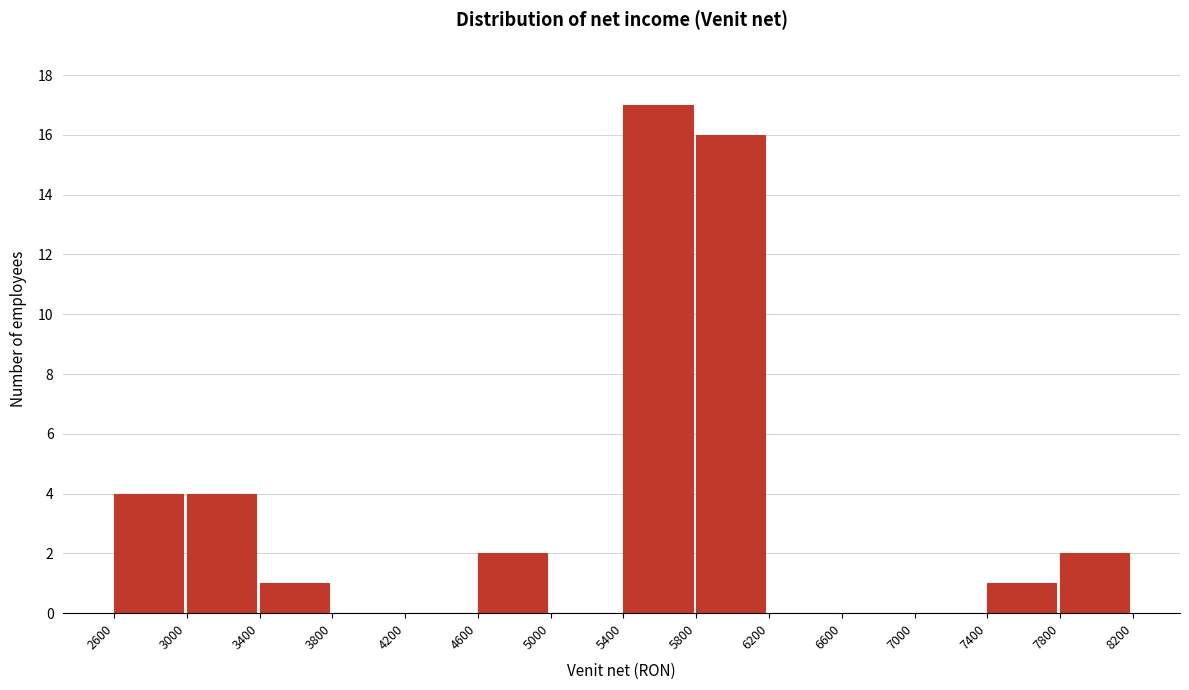

Reading left to right, transcribe this chart: for each bar, give the range it covers on the x-axis and its height. The values are not printed on the chart, so give them approximately, as read against the axis.

2600 to 3000: 4
3000 to 3400: 4
3400 to 3800: 1
3800 to 4200: 0
4200 to 4600: 0
4600 to 5000: 2
5000 to 5400: 0
5400 to 5800: 17
5800 to 6200: 16
6200 to 6600: 0
6600 to 7000: 0
7000 to 7400: 0
7400 to 7800: 1
7800 to 8200: 2